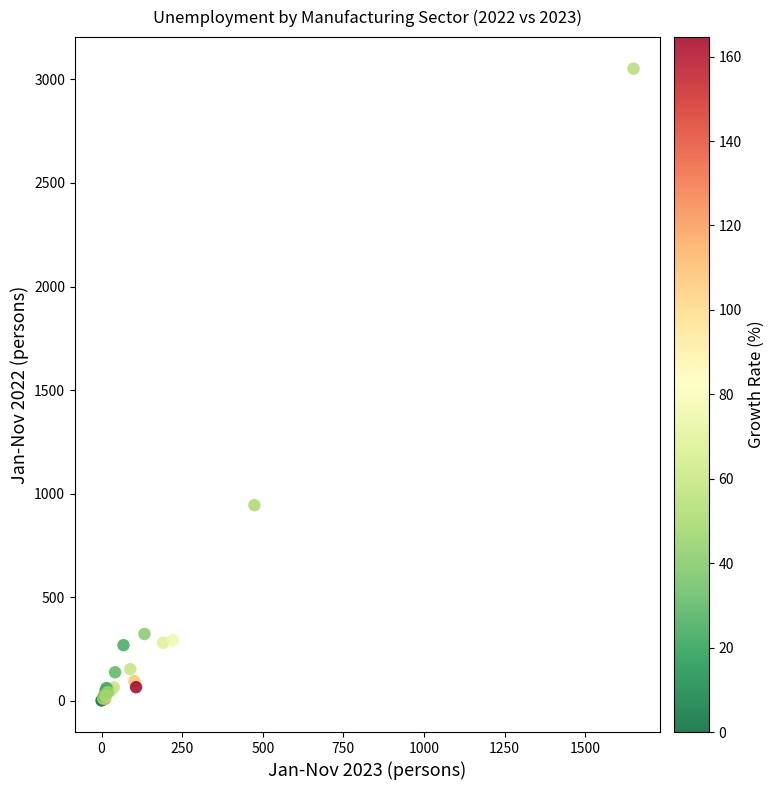

What Y value in the scatter plot is closest to 1526?

944